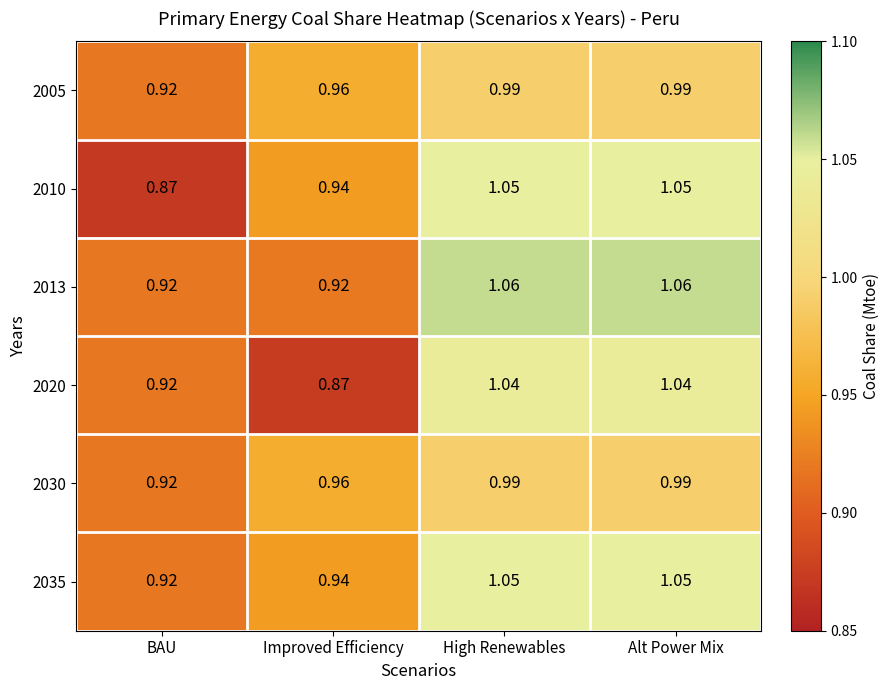

At which label is 2020 closest to 0?

Improved Efficiency